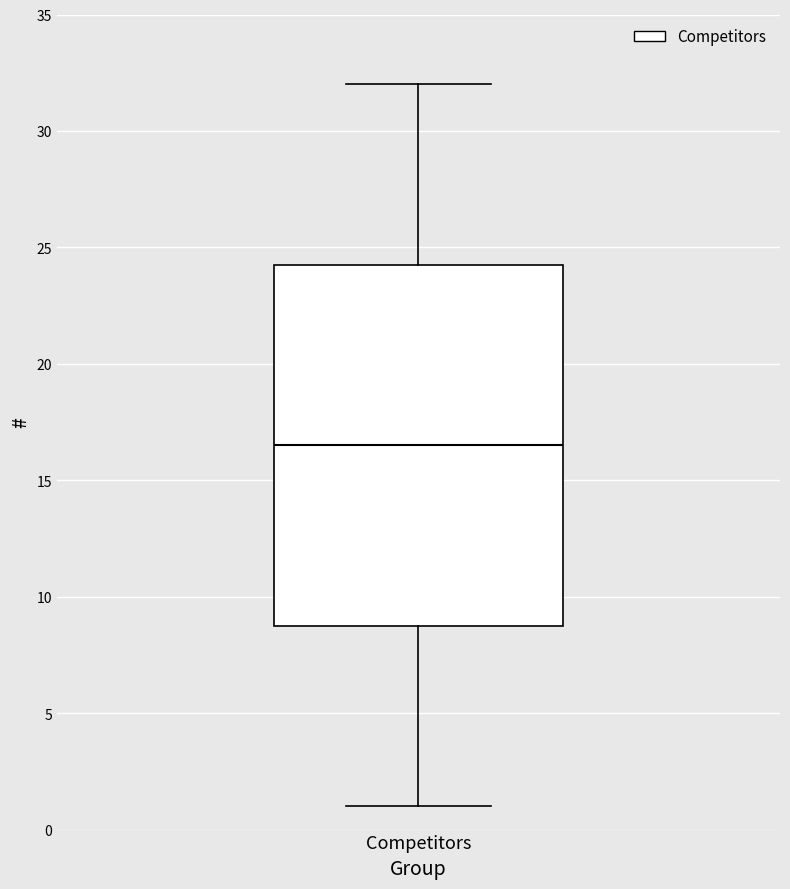

Read this box plot against the y-axis: the position of the median line, the range covered by the box, and the ends of both whiskers. The values are not printed on the chart, so give them approximately, as read against the axis.

median 16.5, box 9.0 to 24.5, whiskers 1.0 to 32.0